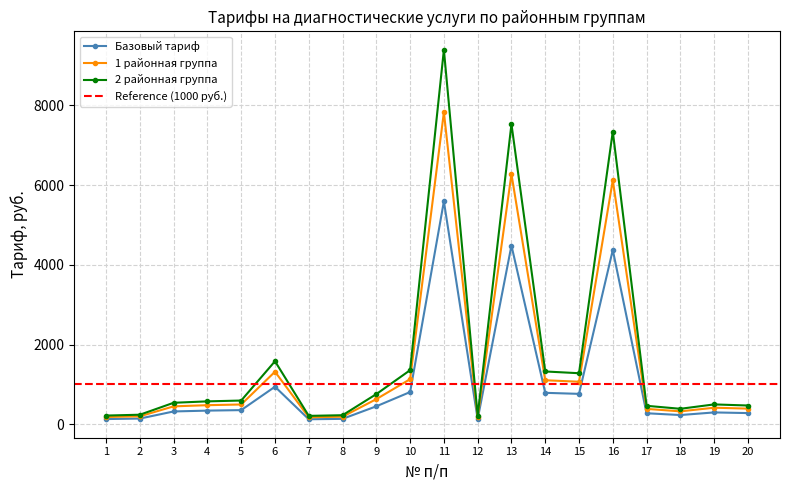

What is the difference between the highest and lowest values at 6?

640.0